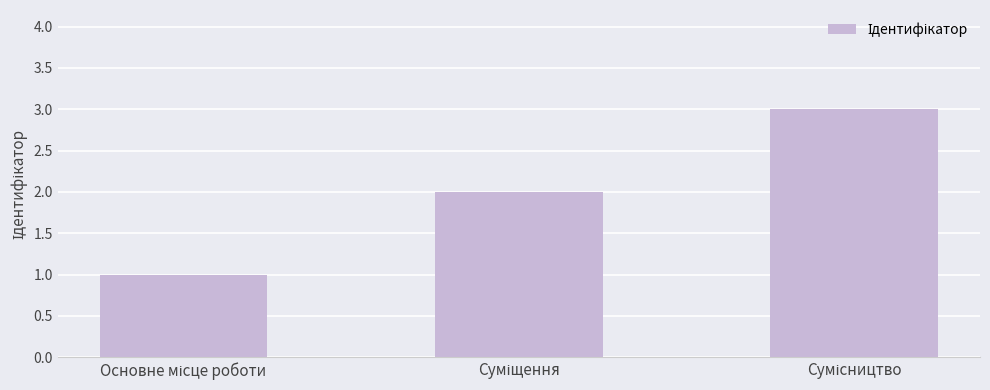

What is the greatest value displayed?

3